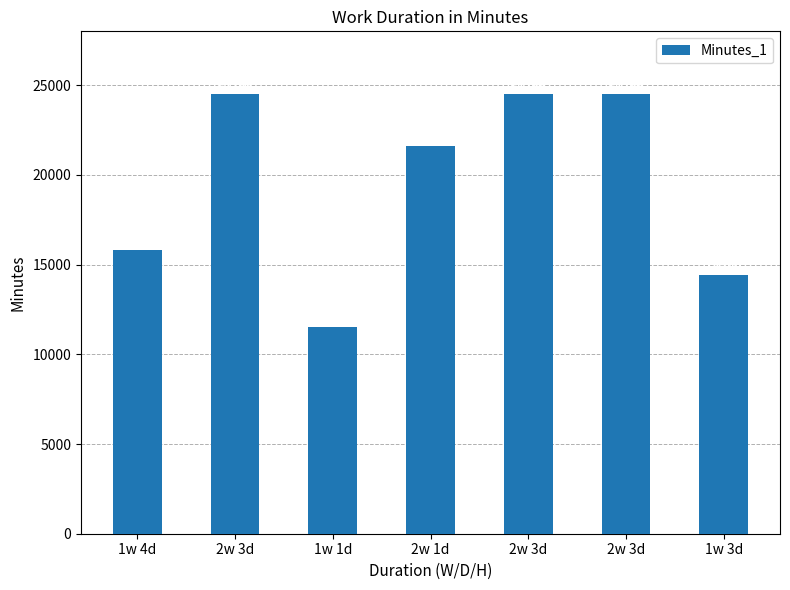

Count the number of data series in this chart.

1